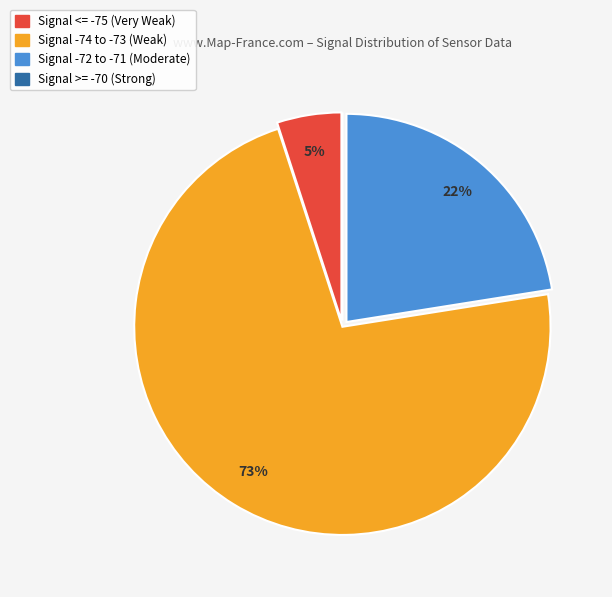

Is there any slice that represents more than half of the pie?

Yes